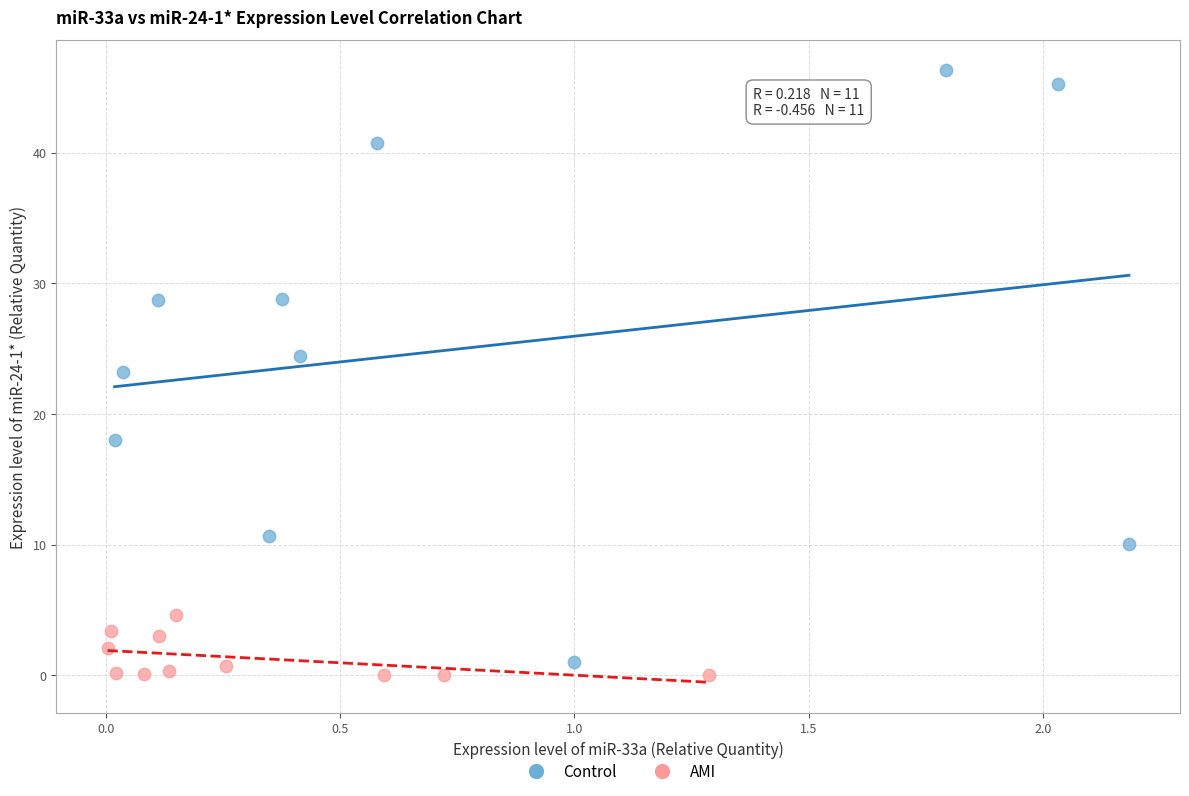

Which series contains the highest Y value?

Control